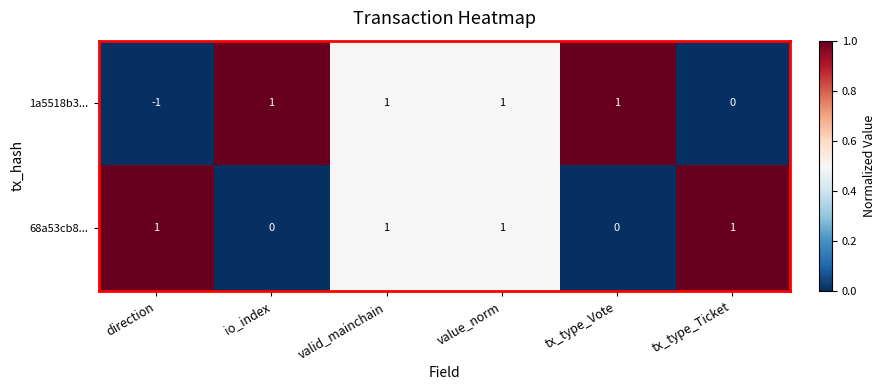

Which series has the largest total across all categories?

68a53cb8...